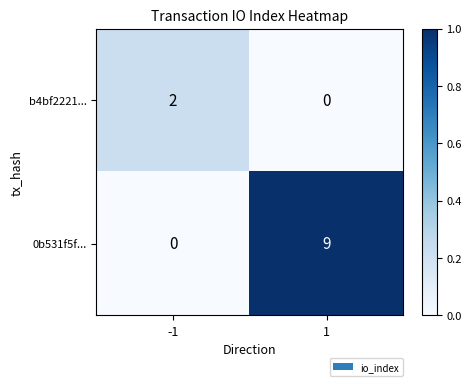

List the series in order of their overall mean, highest first.

0b531f5f..., b4bf2221...